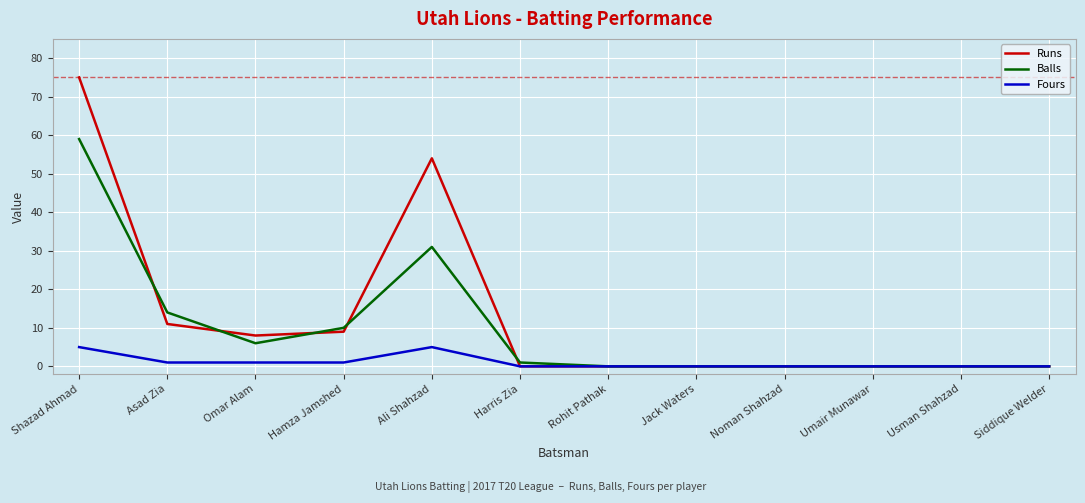

What position from the right is Rohit Pathak?

6